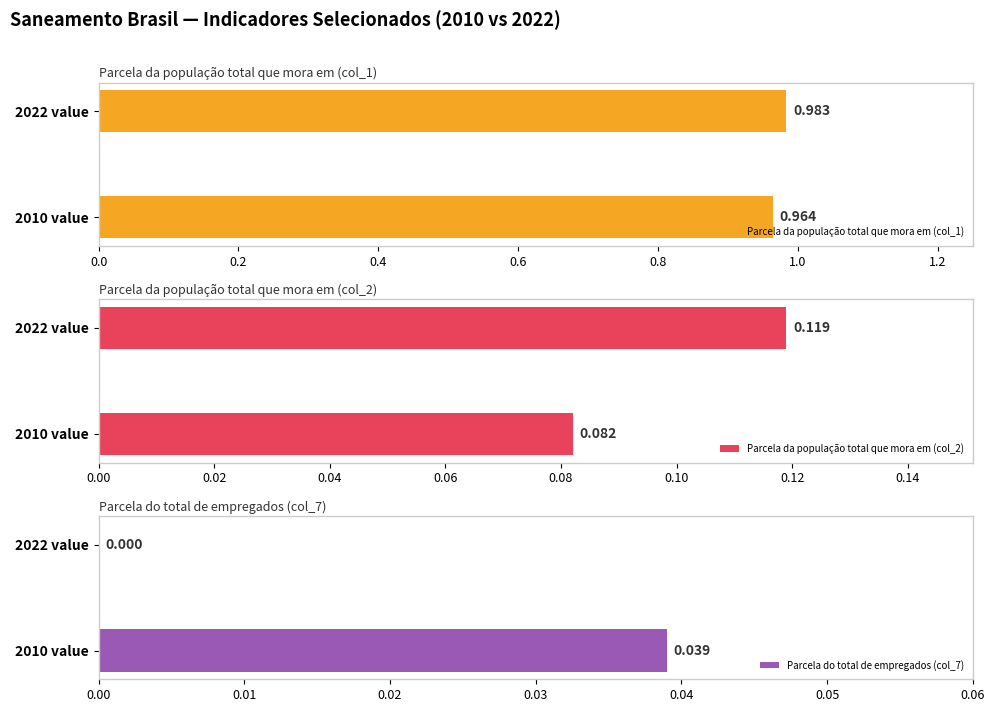

What are all the series names shown in the legend?

Parcela da população total que mora em (col_1), Parcela da população total que mora em (col_2), Parcela do total de empregados (col_7)